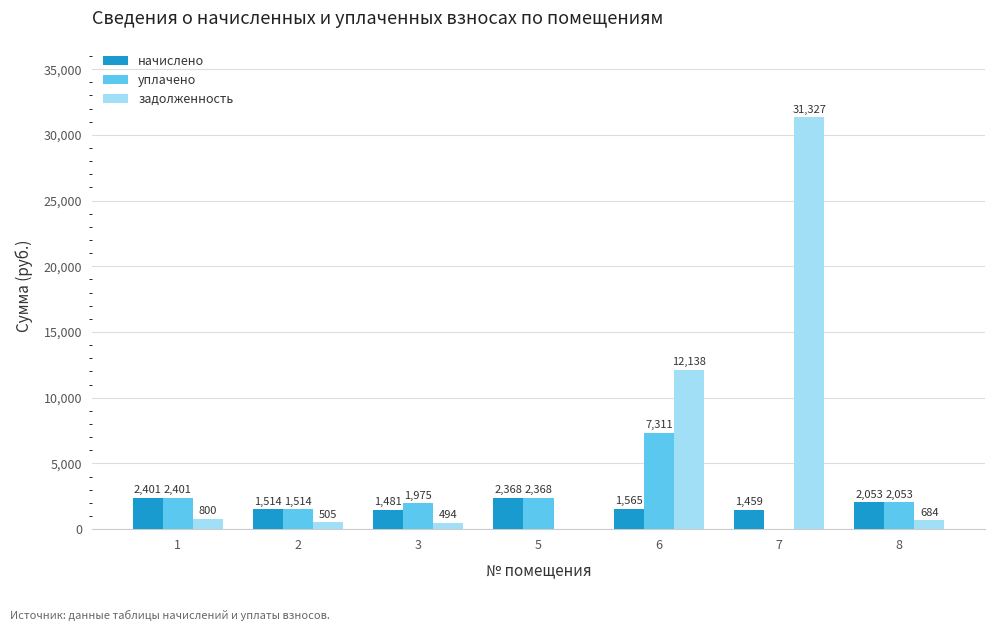

Does the chart contain stacked bars?

No